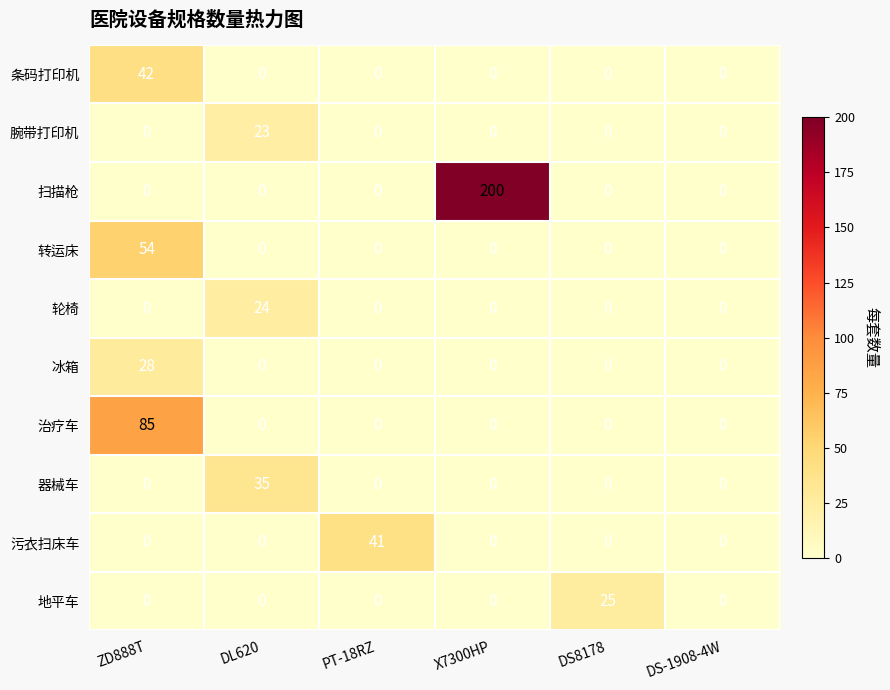

Which series has the largest total across all categories?

扫描枪